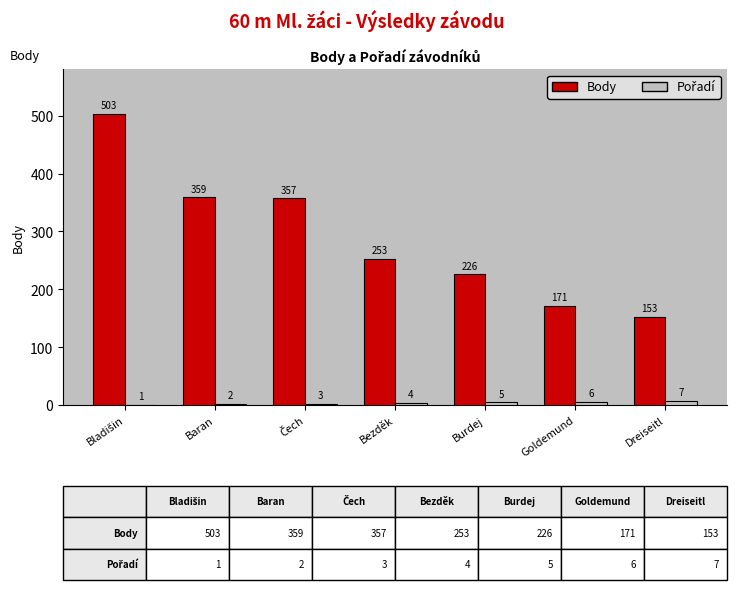

Which series has the widest spread of values?

Body